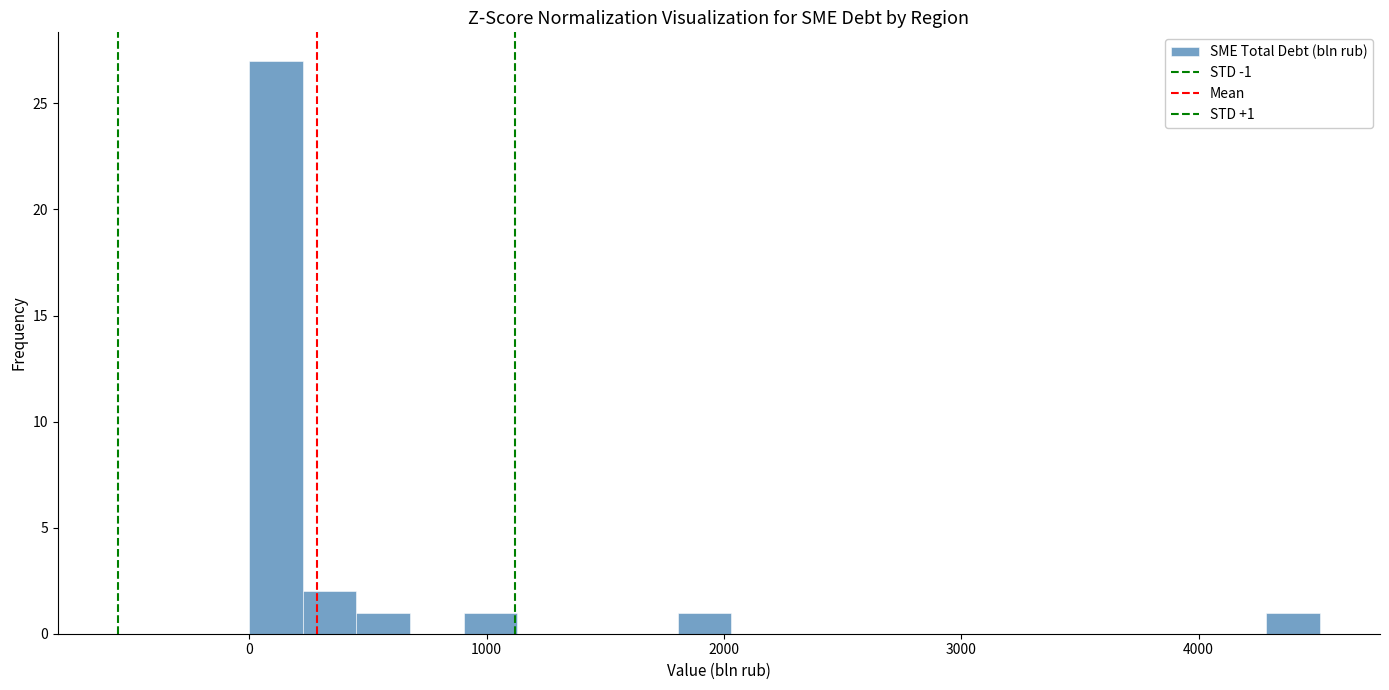

Around what value on the x-axis is the tallest bar? Give the approximate position of its centre, as read against the axis.

100